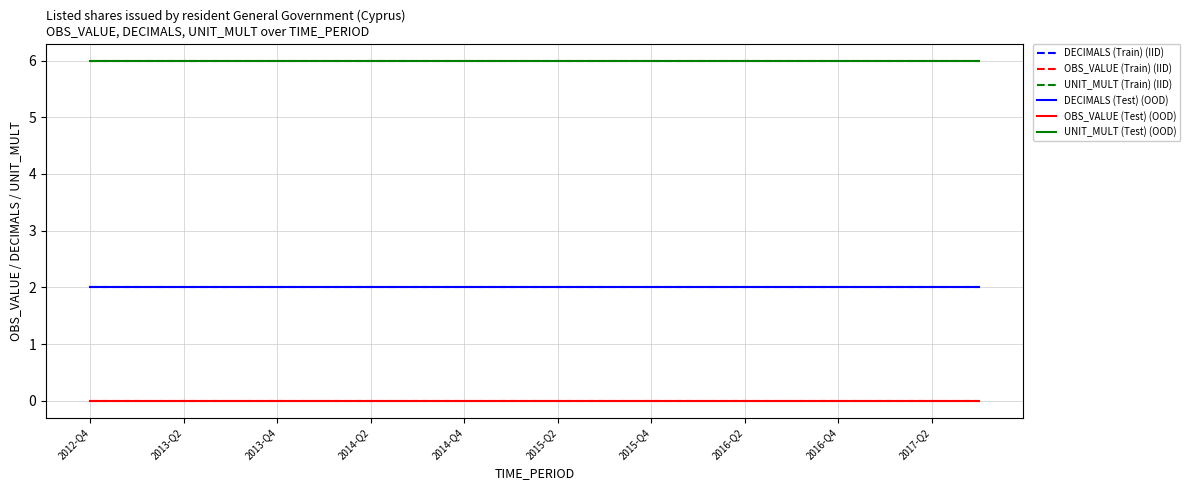

At which label is UNIT_MULT (Train) (IID) closest to 6?

2012-Q4